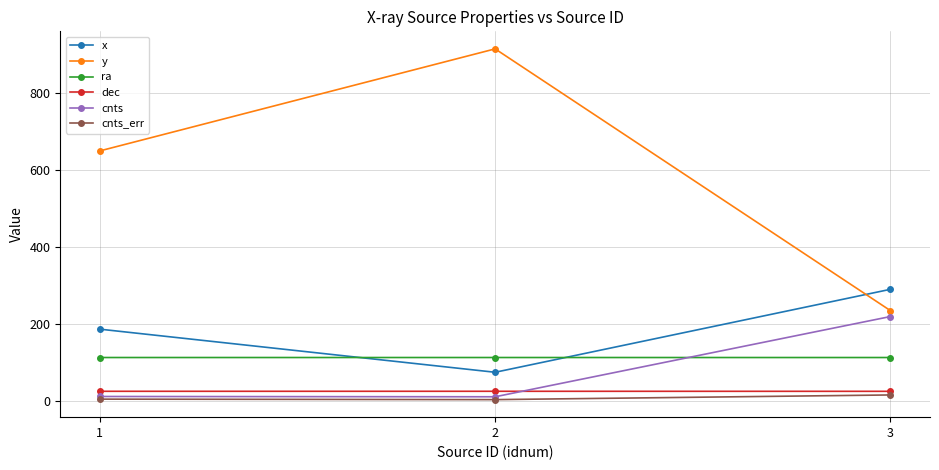

Is it true that cnts_err equals 5.3 at 1?

True